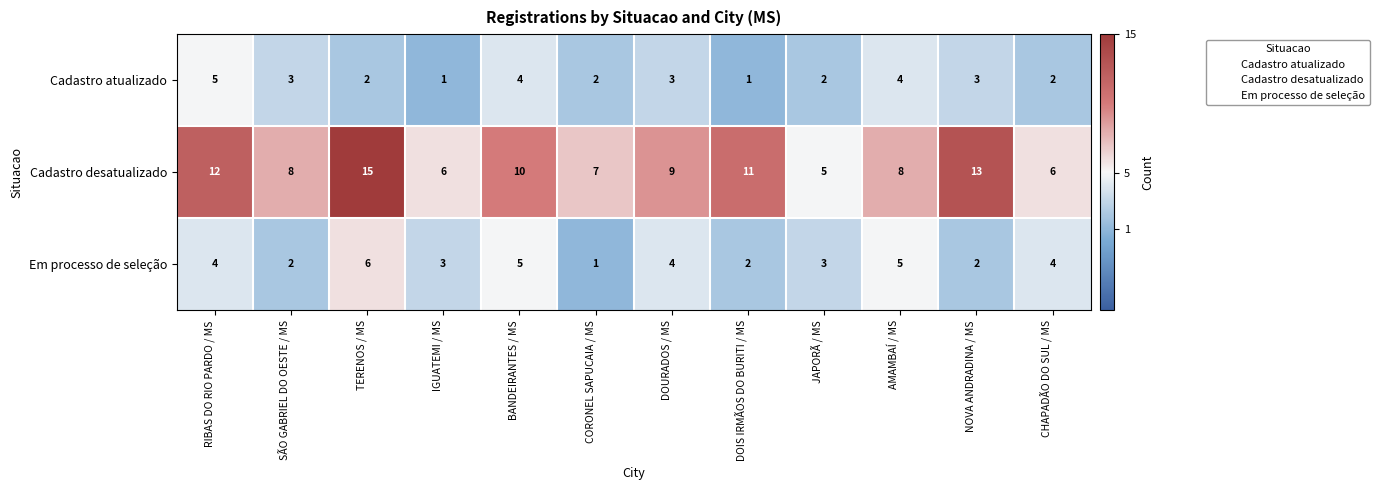

The Cadastro desatualizado series shows 3 at IGUATEMI / MS. True or false?

False